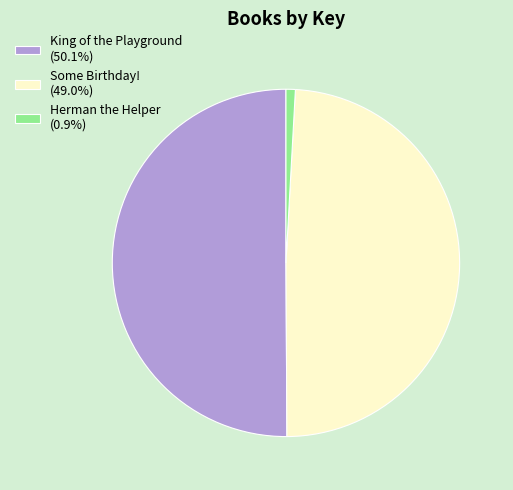

Which category has the biggest portion of the pie?

King of the Playground